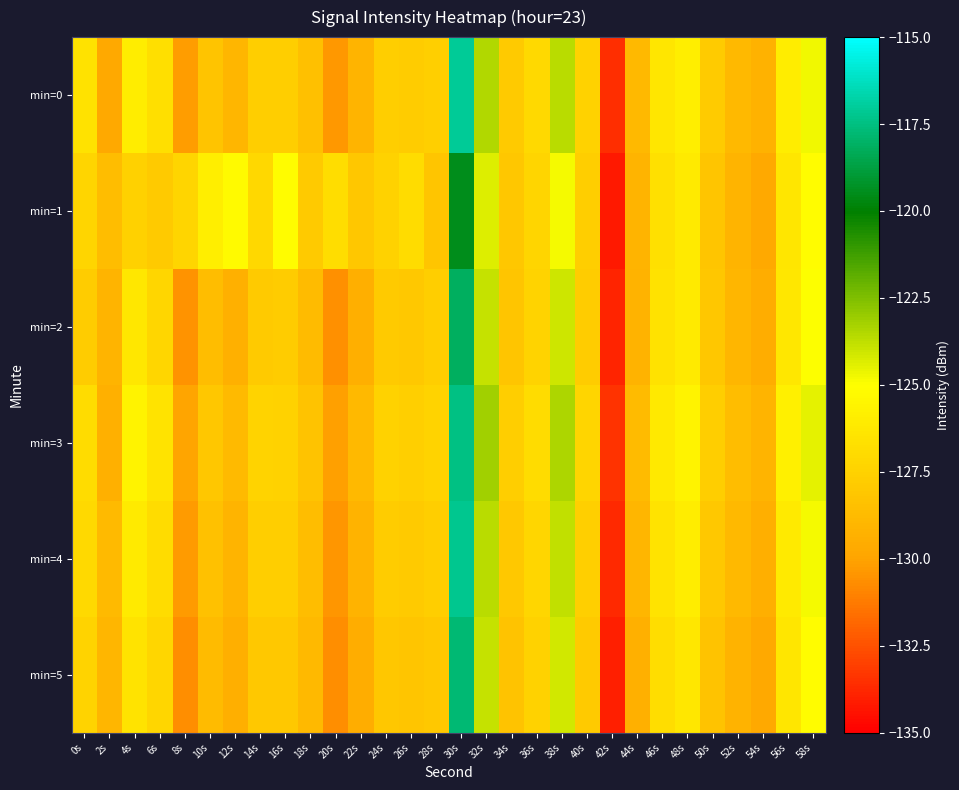

At which category is the sum across all series the highest?

30s